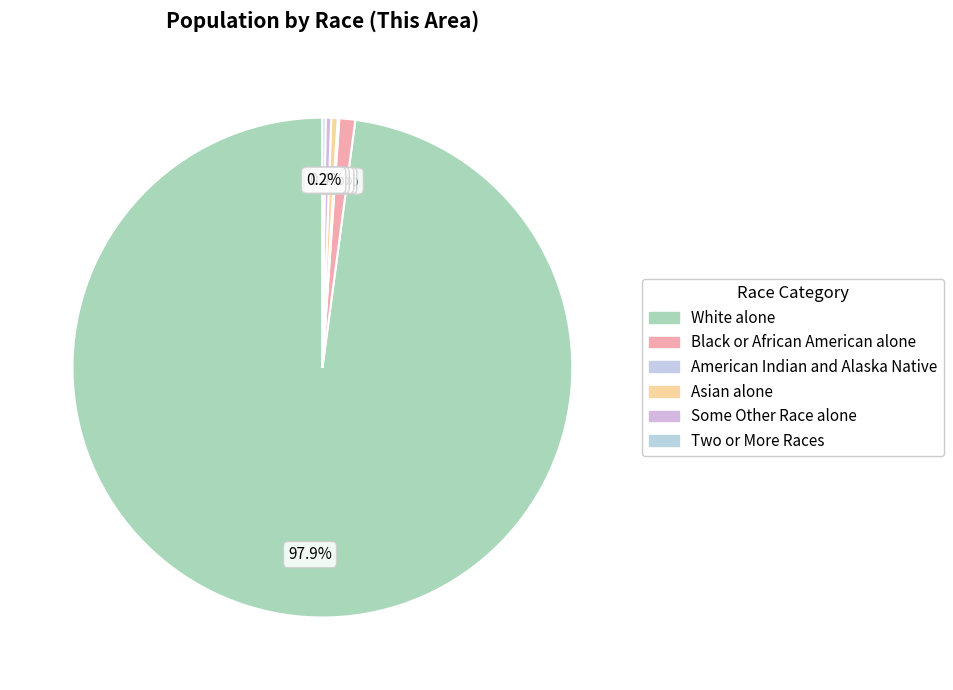

True or false: Asian alone accounts for 0% of the total.

True